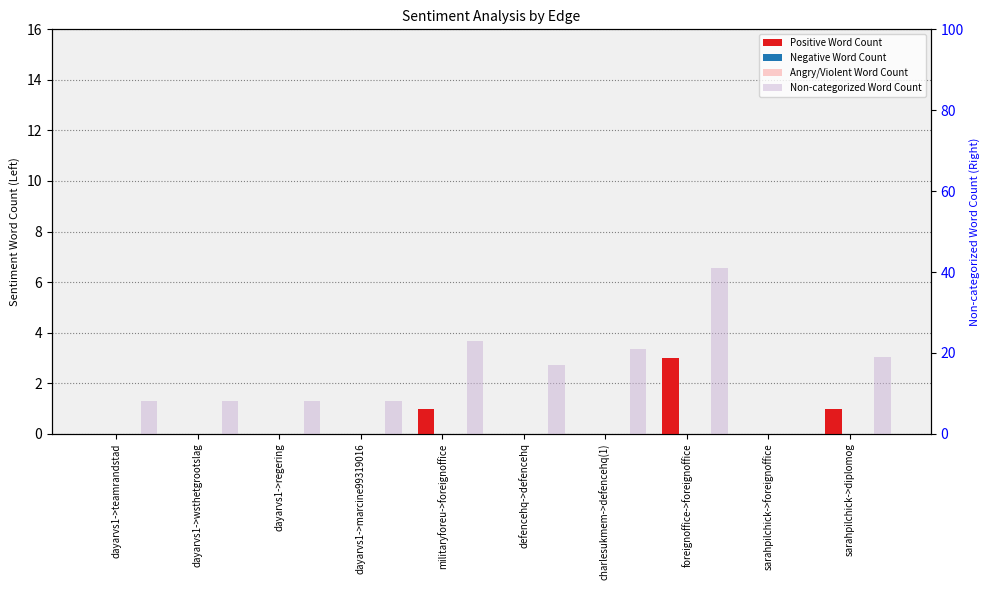

At foreignoffice->foreignoffice, list the series in order from smallest to largest.

Negative Word Count, Angry/Violent Word Count, Positive Word Count, Non-categorized Word Count